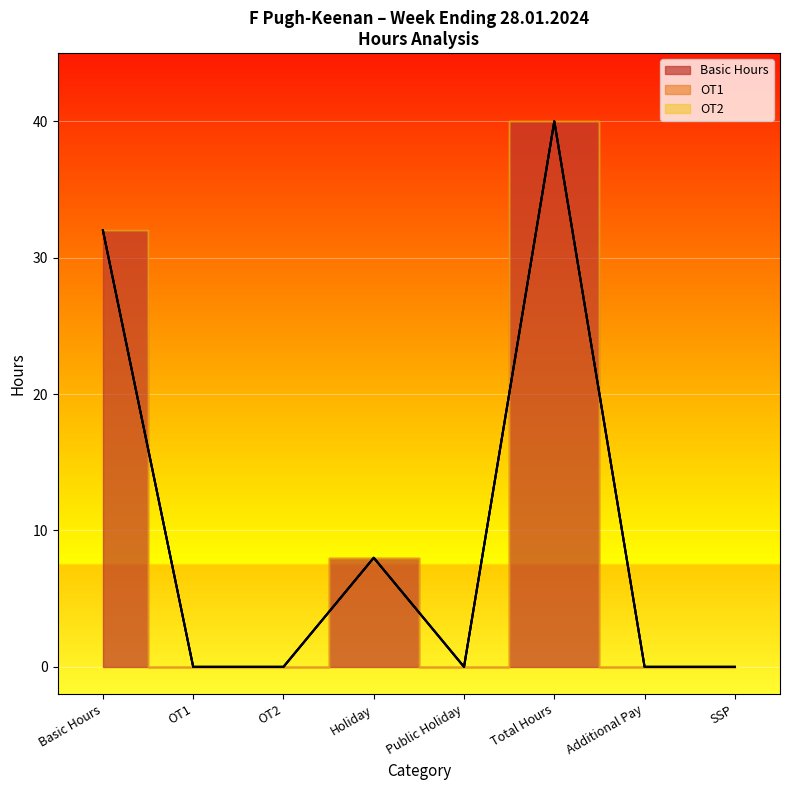

Rank the categories by Basic Hours value from lowest to highest.

OT1, OT2, Public Holiday, Additional Pay, SSP, Holiday, Basic Hours, Total Hours